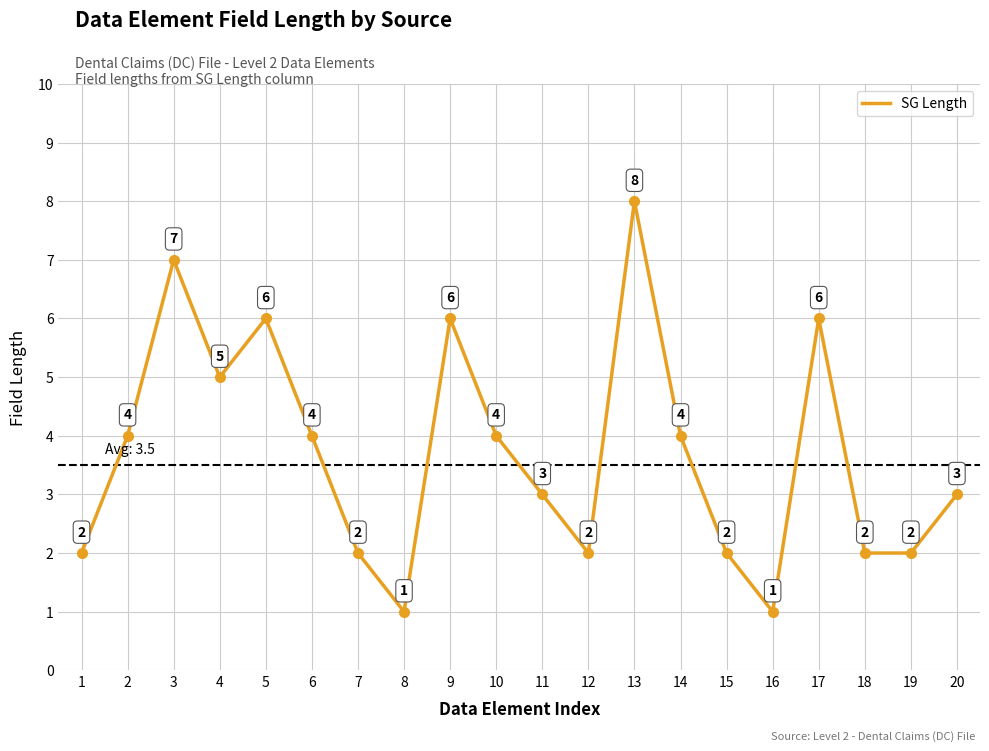

What is the difference between the maximum and minimum values?

7